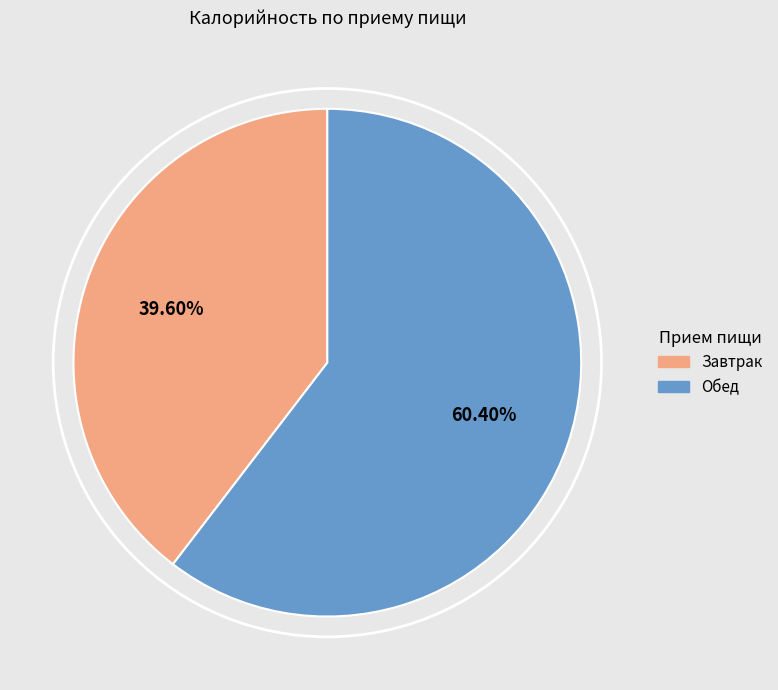

Is the sum of Обед and Завтрак greater than half?

Yes